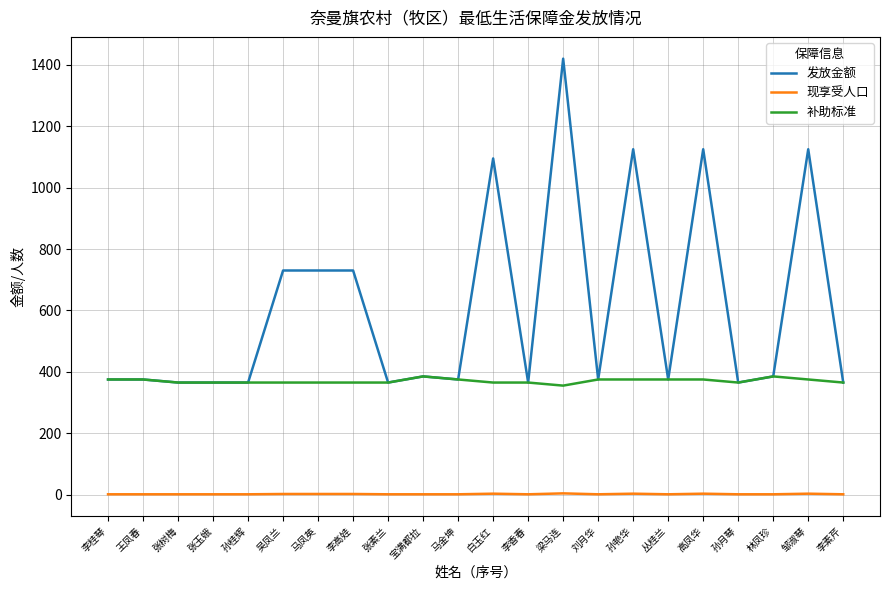

What are all the series names shown in the legend?

发放金额, 现享受人口, 补助标准